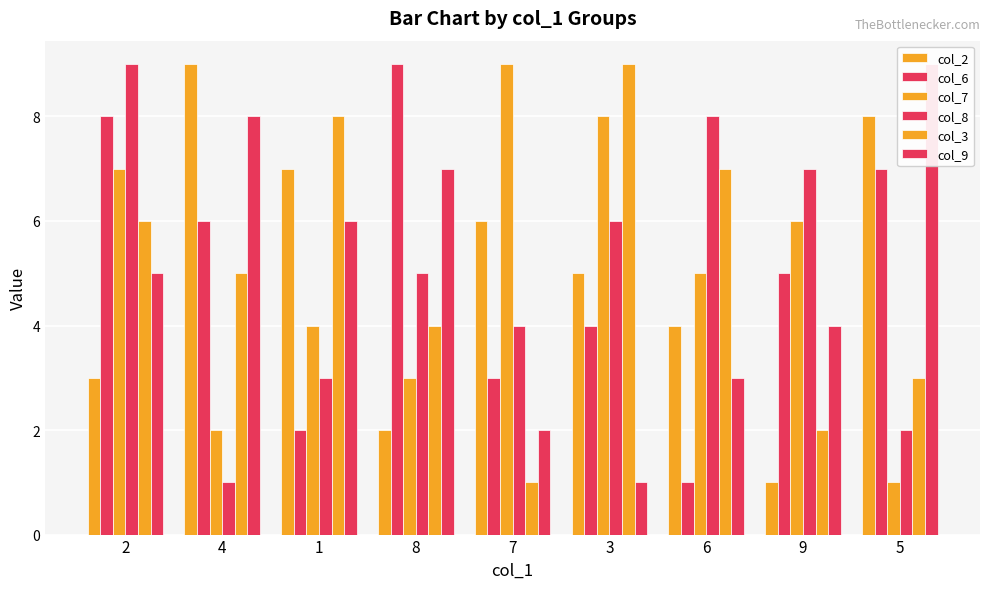

The value of col_6 at 4 is 6. True or false?

True